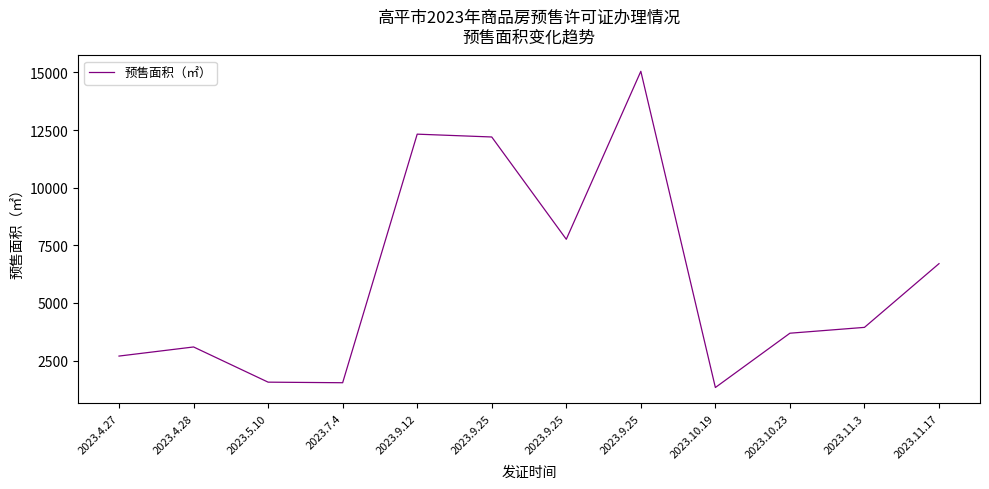

Where does the data first go above 3940?

2023.9.12